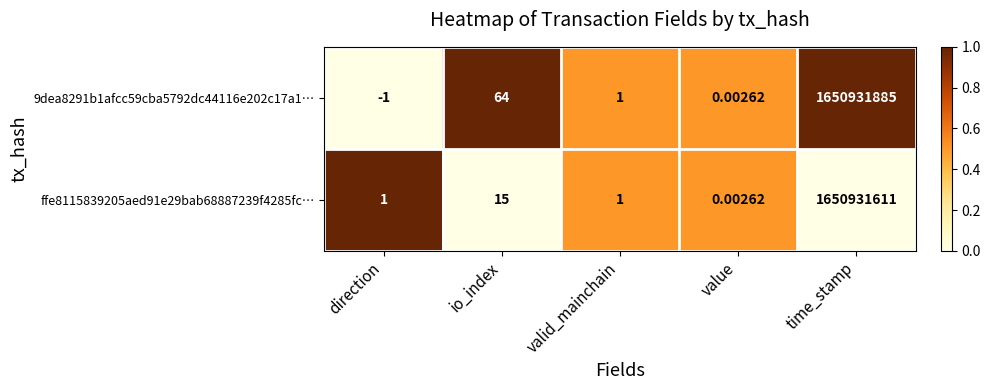

Which category has the lowest value in the ffe8115839205aed91e29bab68887239f4285fc… series?

value